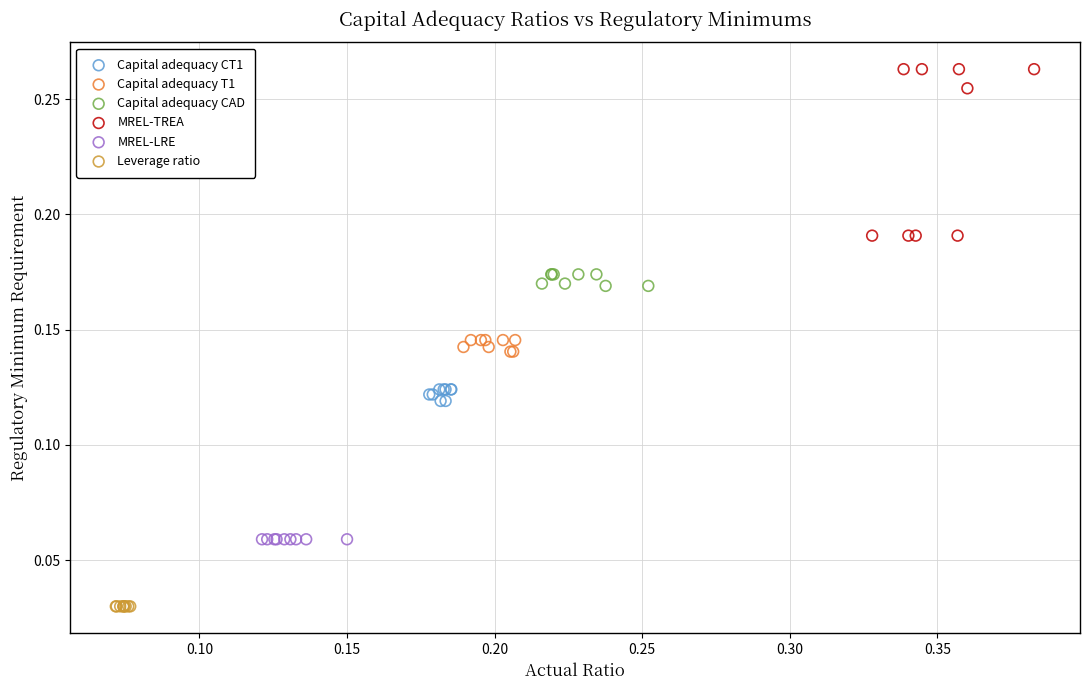

Which series reaches the maximum Y coordinate?

MREL-TREA